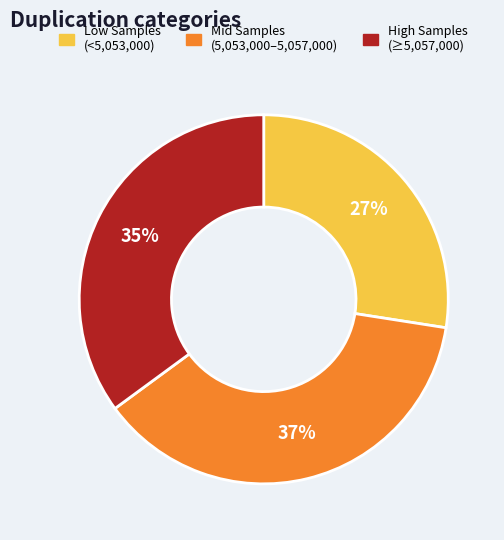

Is there a majority slice in this chart?

No